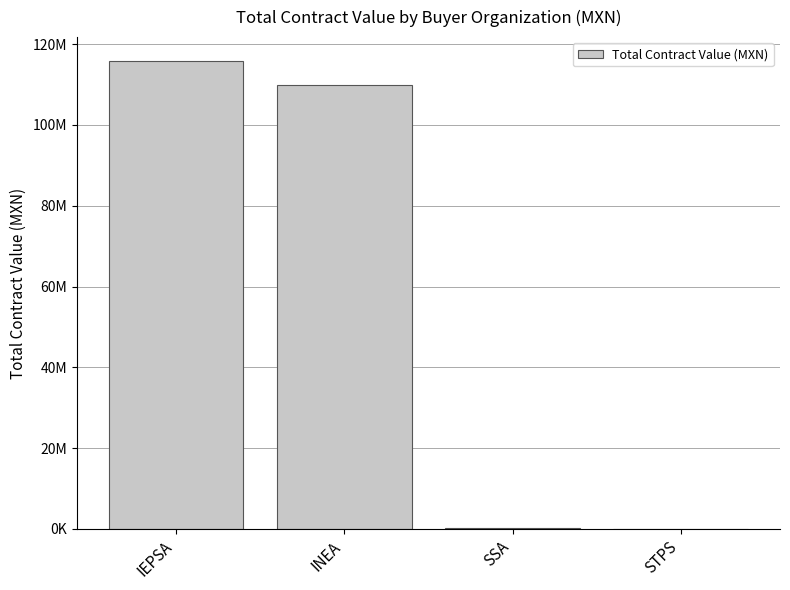

What is the difference between the values at INEA and STPS?

109840793.1